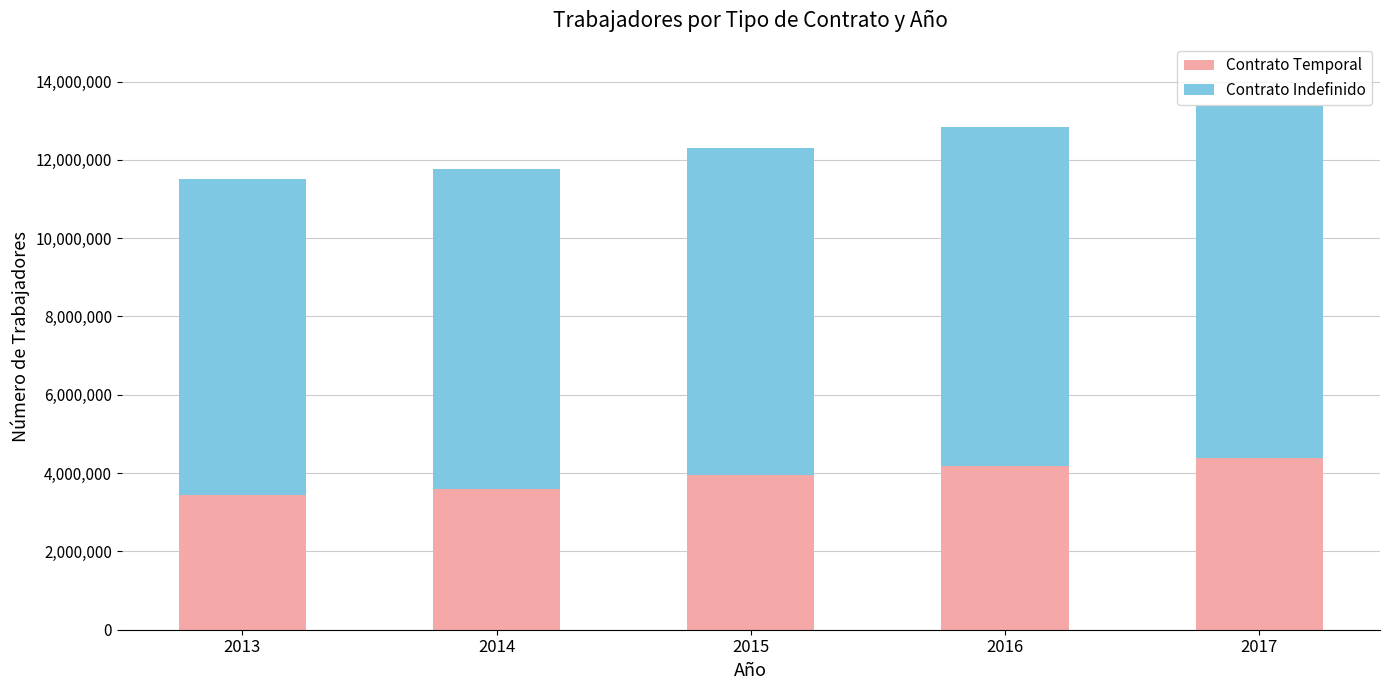

What value does the Contrato Temporal series have at 2016, to the nearest 10?

4178000